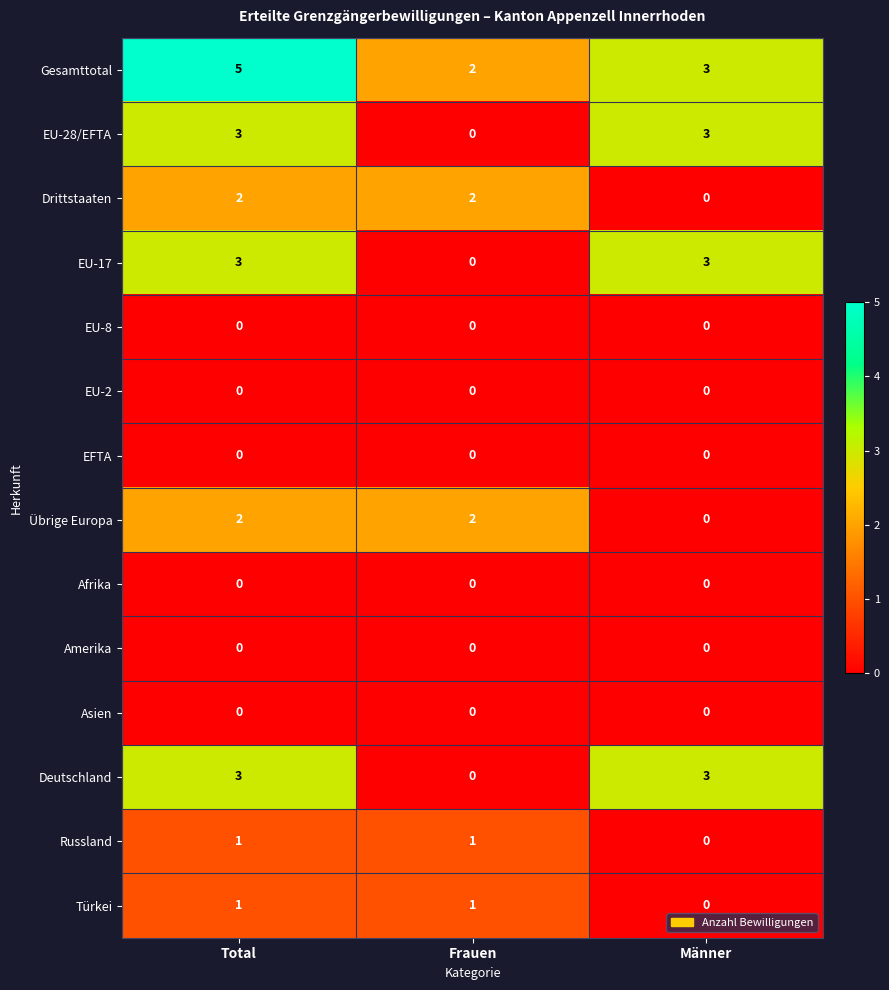

Is it true that EFTA equals 0 at Männer?

True